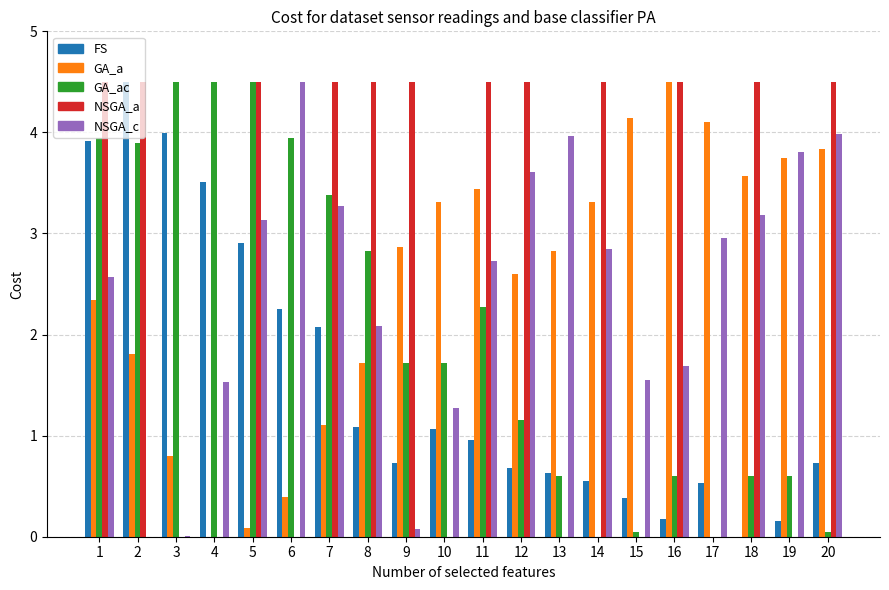

How many groups of bars are there?

20